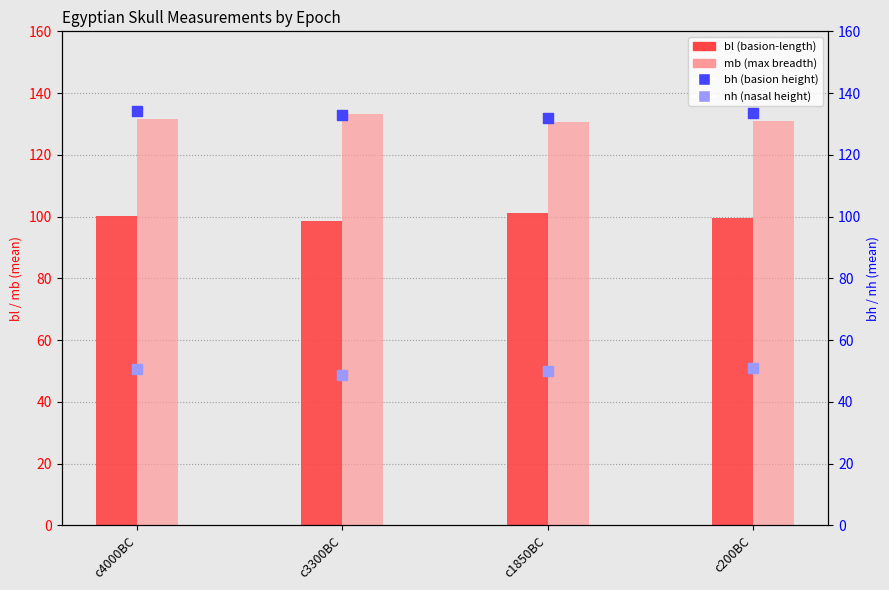

At how many categories does at least one series exceed 70?

4